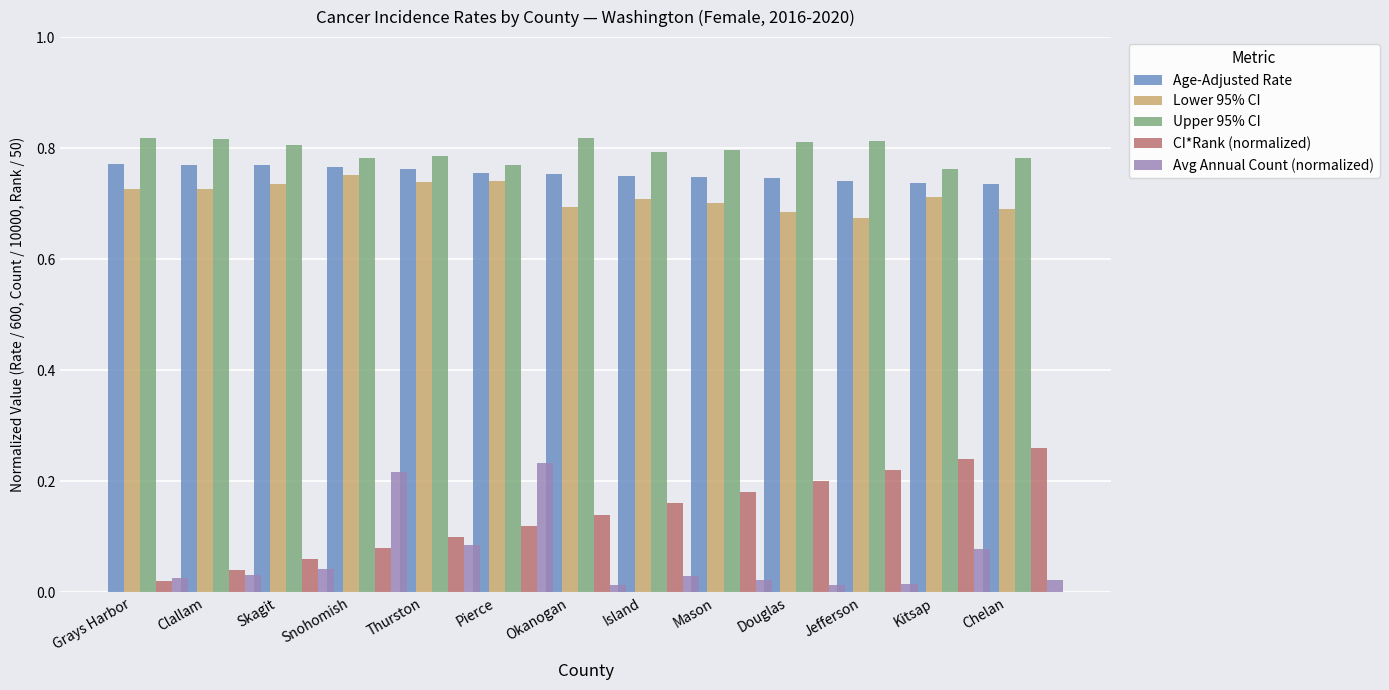

What position from the left is Chelan?

13